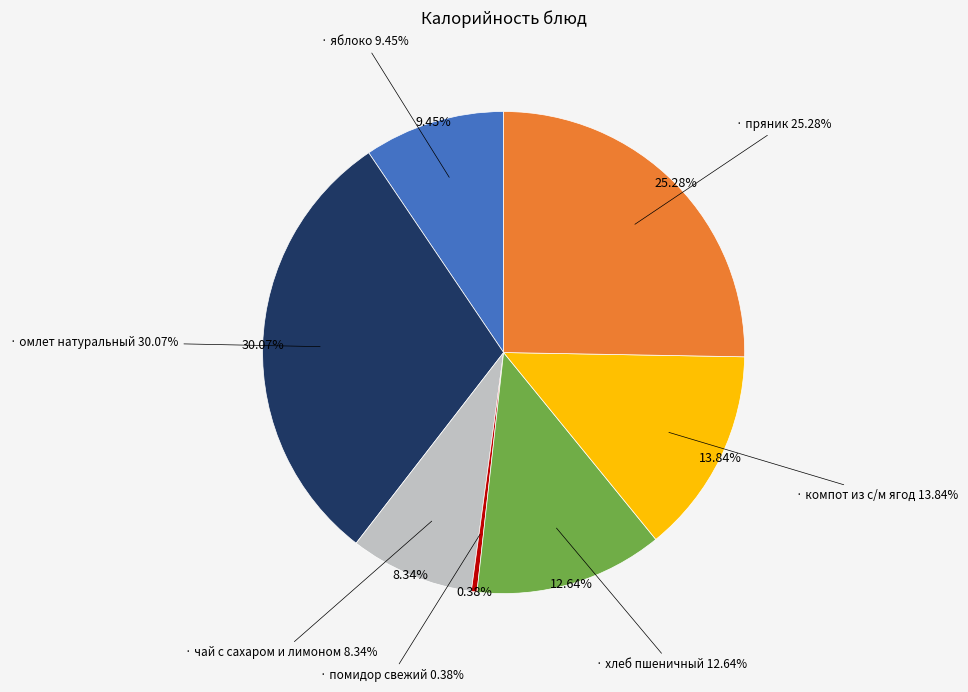

Is it true that чай с сахаром и лимоном is 8% of the pie?

True